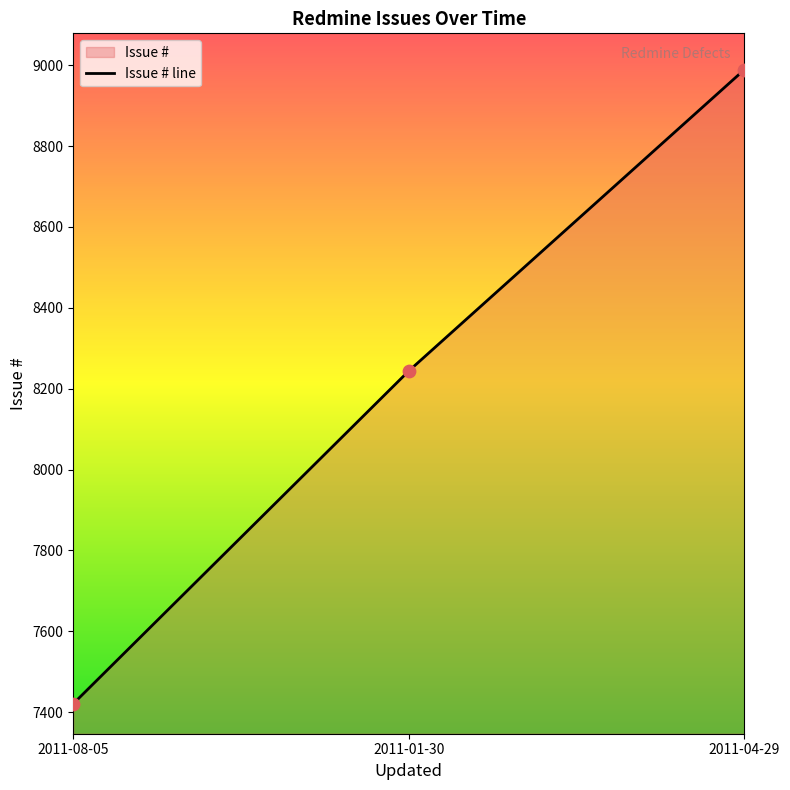

What is the change in value from 2011-01-30 to 2011-04-29?

+745